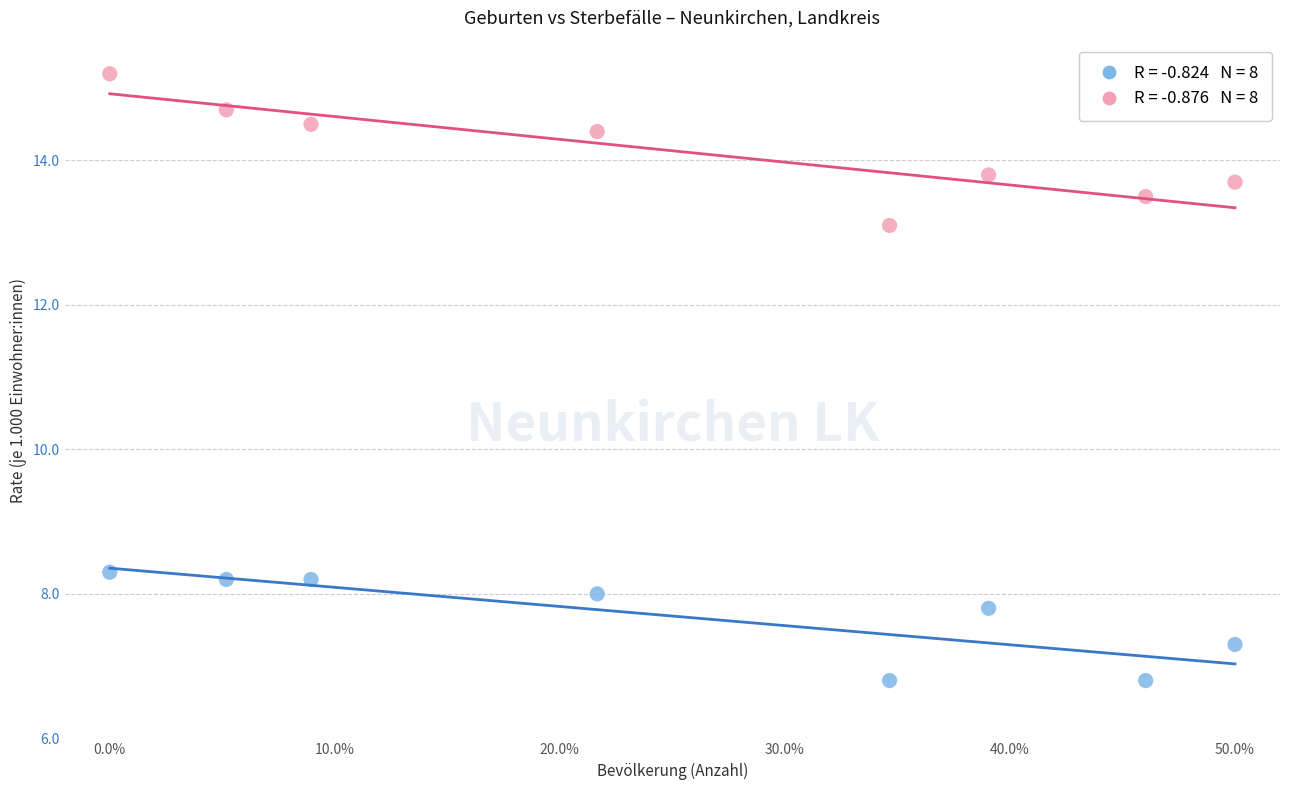

Across all series, what Y value is closest to 11?

13.1